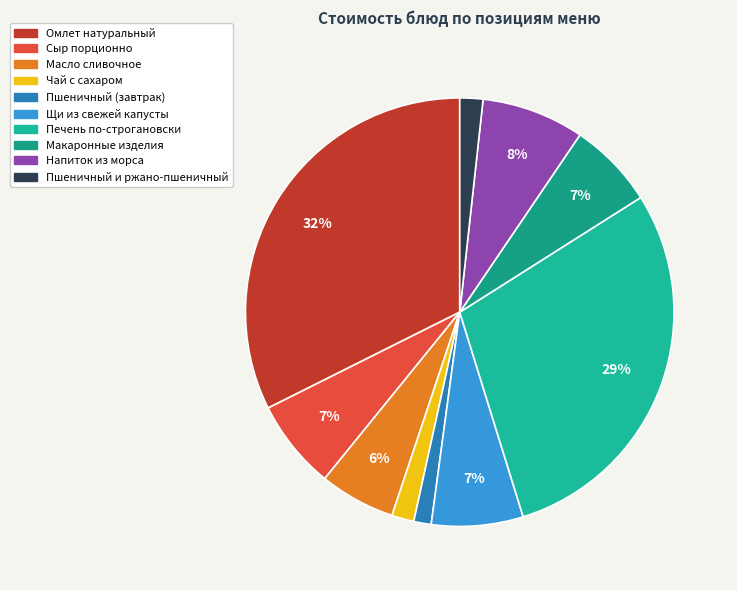

True or false: Чай с сахаром accounts for 1% of the total.

False